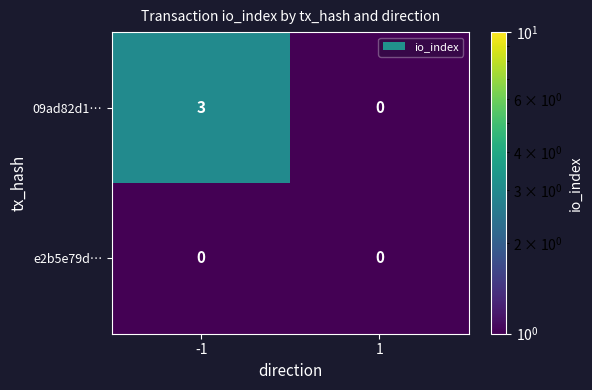

List the series in order of their overall mean, lowest first.

e2b5e79d…, 09ad82d1…